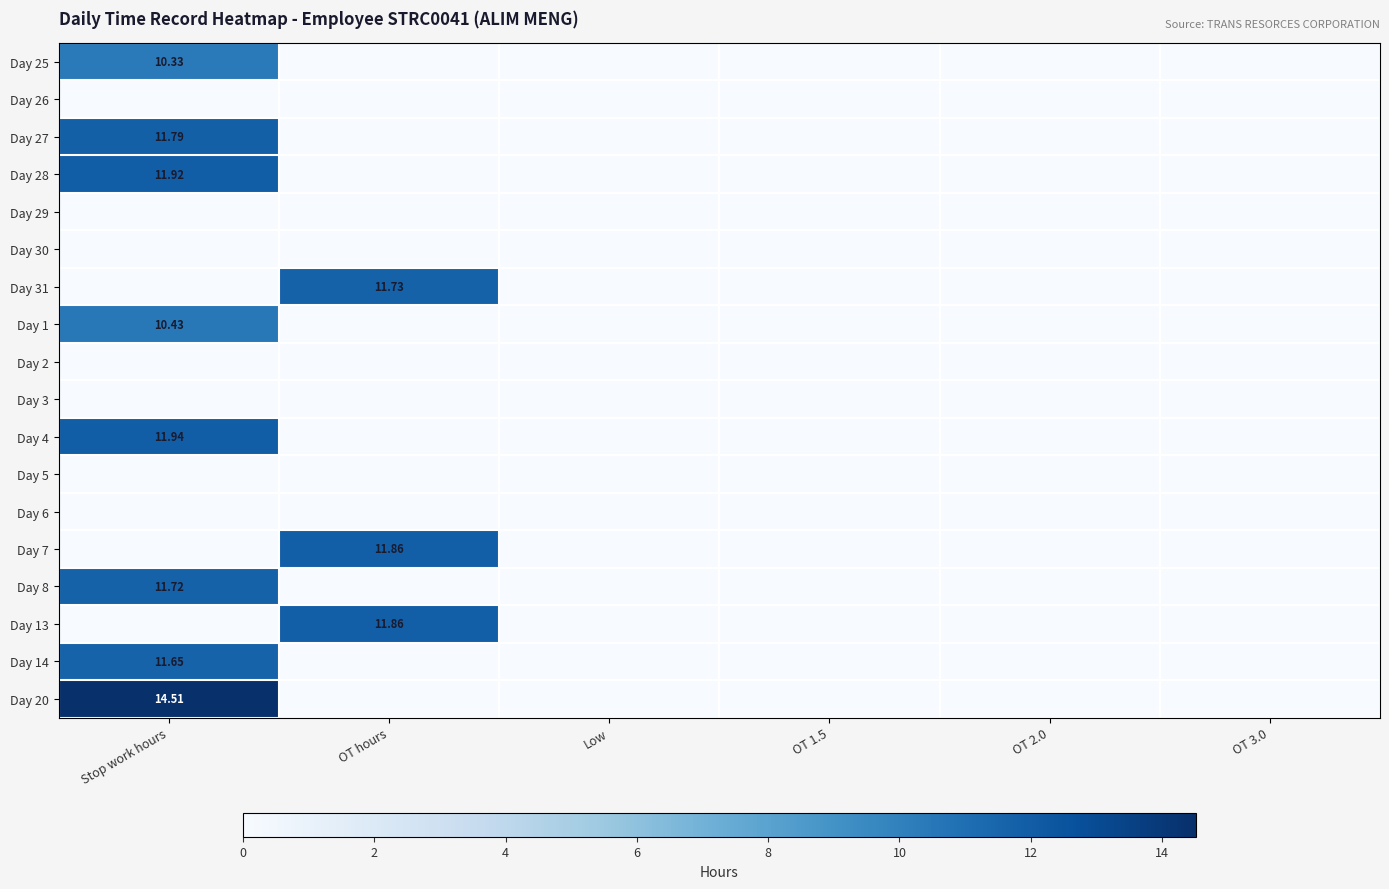

Count the number of categories in the chart.

6